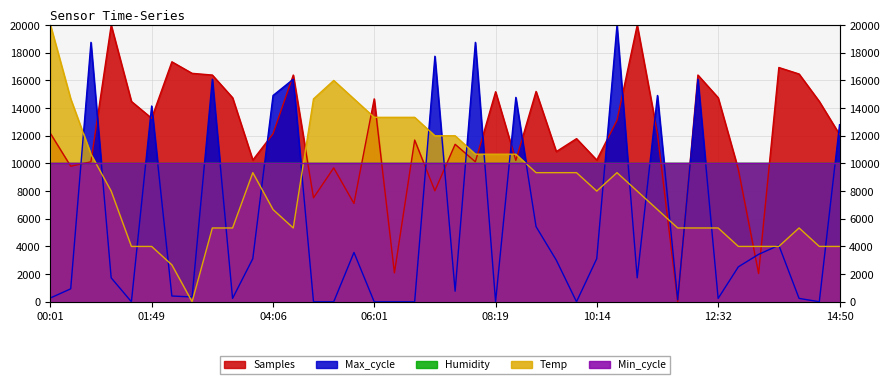

In Max_cycle, how many points are higher than both neighbors (excluding endpoints)?

12